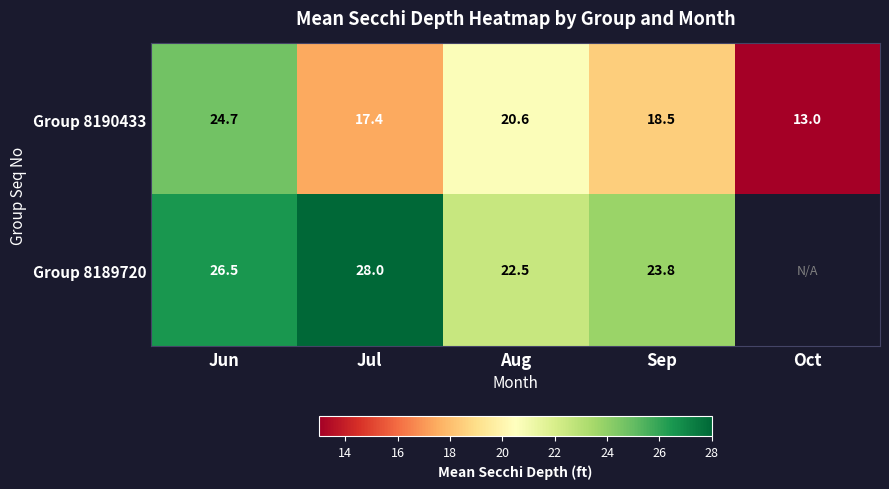

What is the spread (max minus min) of values at Aug?

1.9